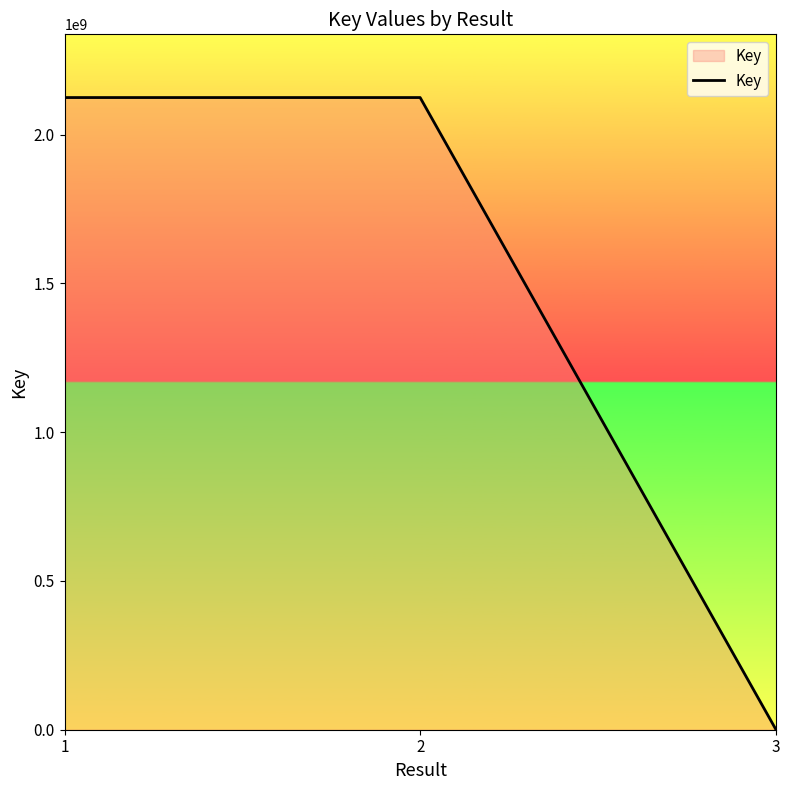

What is the approximate value at 2?

2124658350